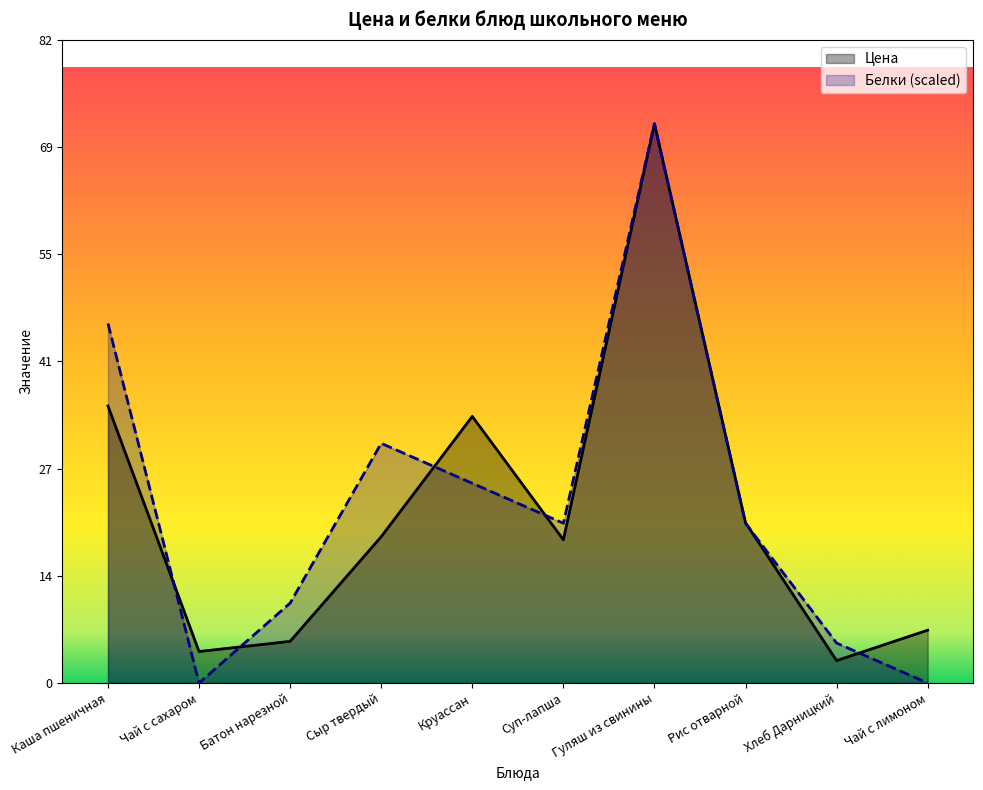

How many data points in Белки are less than 20?

4